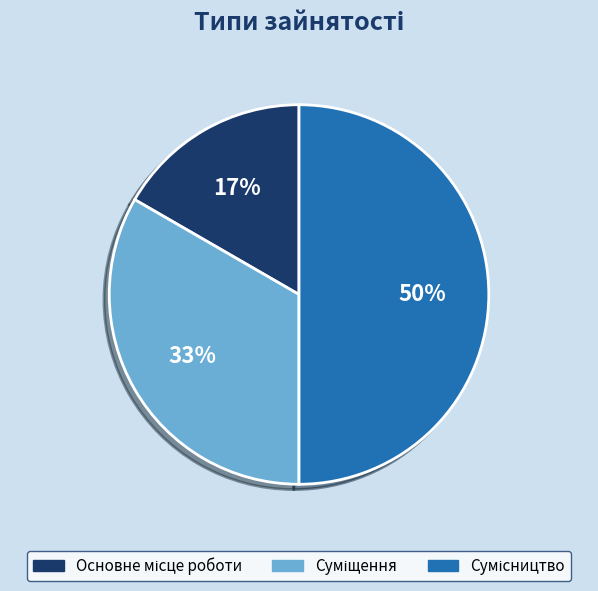

To the nearest percent, what is the difference between the largest and smallest slice percentages?

33%